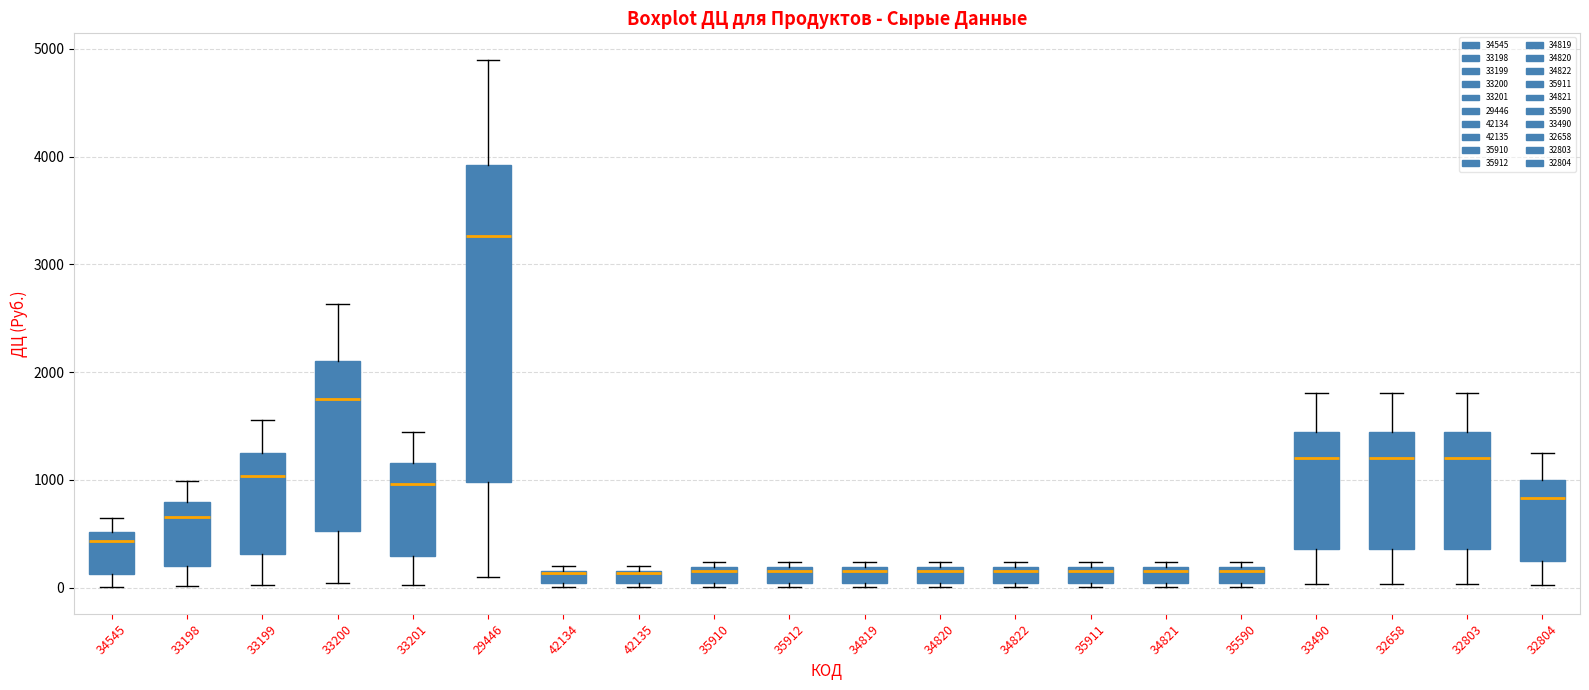

Comparing the boxes themselves (not the whiskers), which one is the tallest?

29446